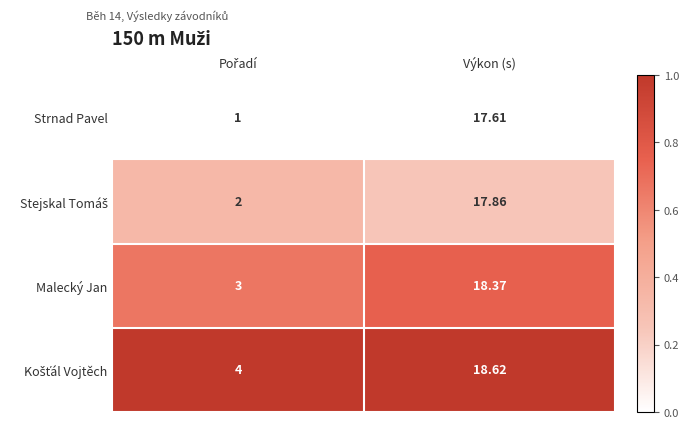

What is the greatest value displayed?

18.6